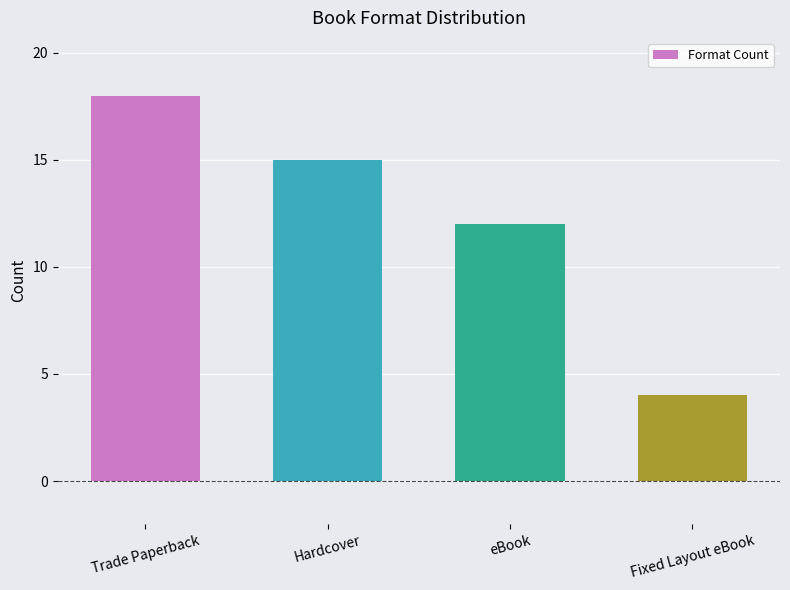

What is the label of the 3rd bar from the left?

eBook